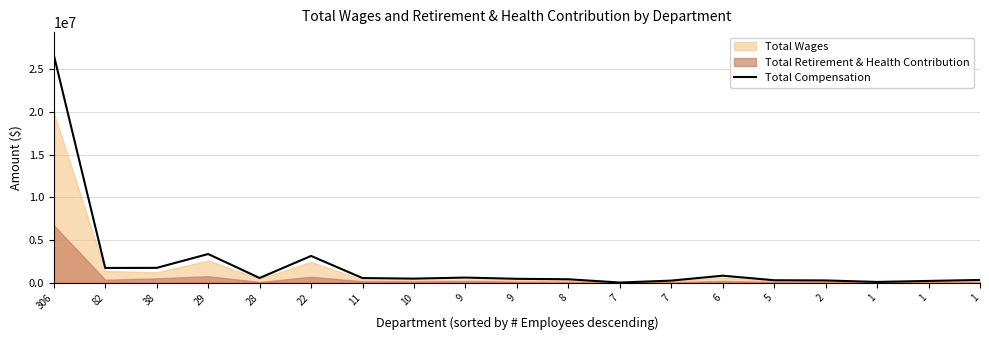

At which category does the data reach its first local peak?

29